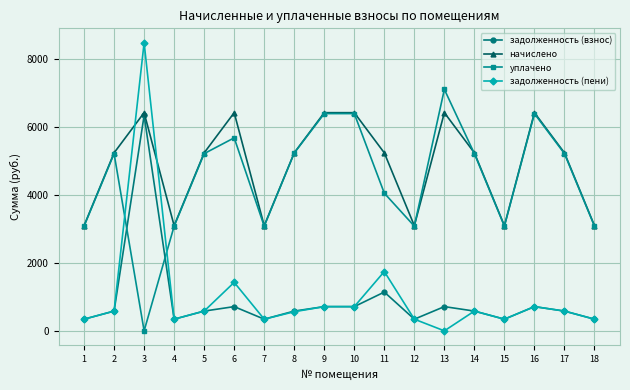

How many times do задолженность (пени) and уплачено cross each other?

2